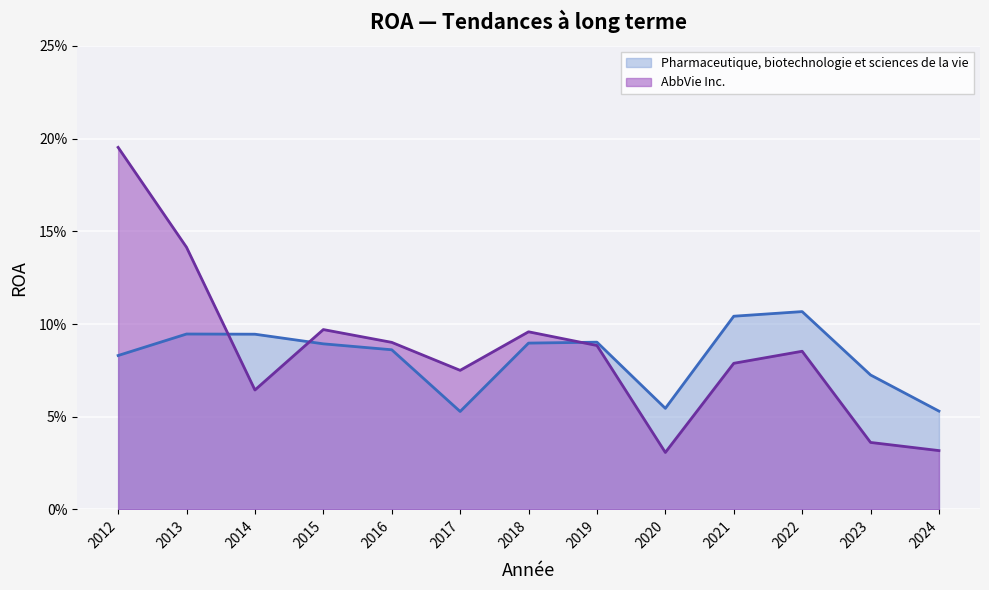

List the labels in order of AbbVie Inc. value, largest first.

2012, 2013, 2015, 2018, 2016, 2019, 2022, 2021, 2017, 2014, 2023, 2024, 2020